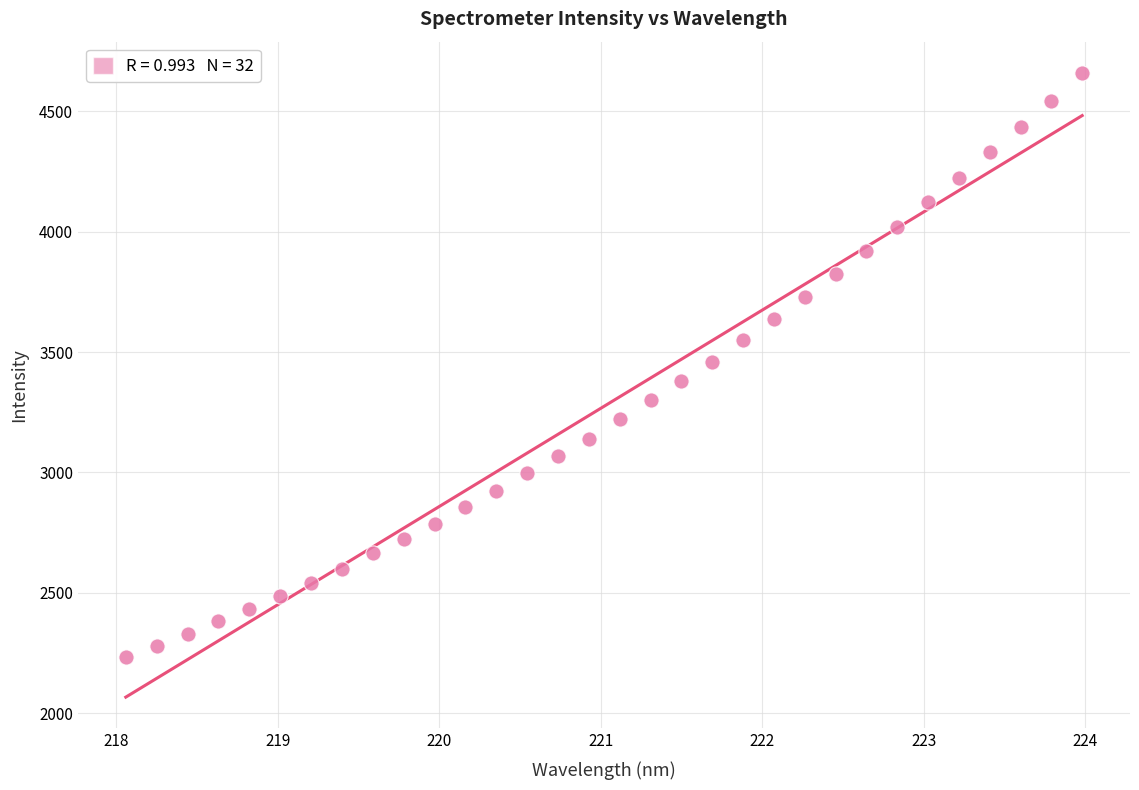

What is the range of Y values (max minus min)?

2427.7